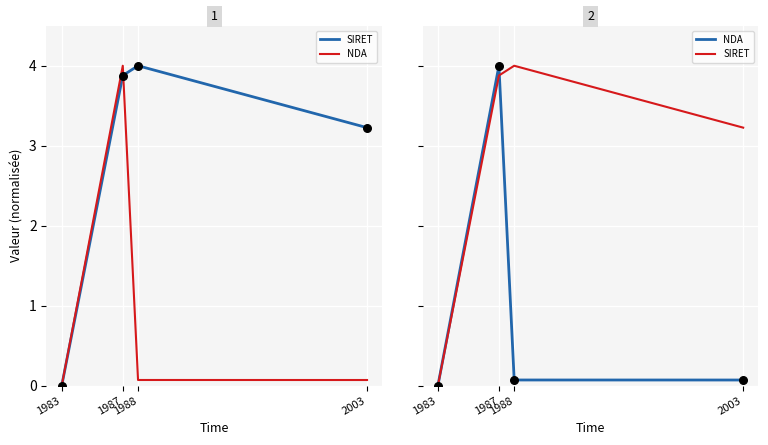

What are all the series names shown in the legend?

SIRET, NDA